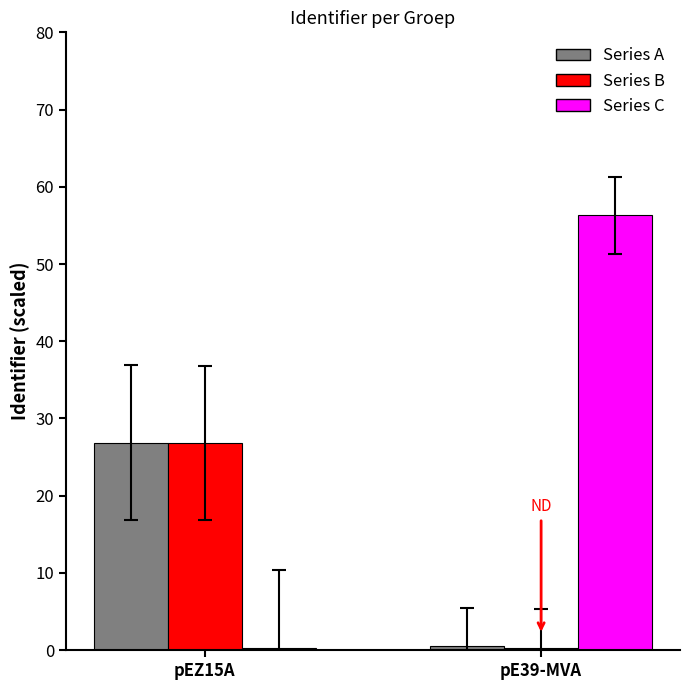

Which series has the largest total across all categories?

Series C